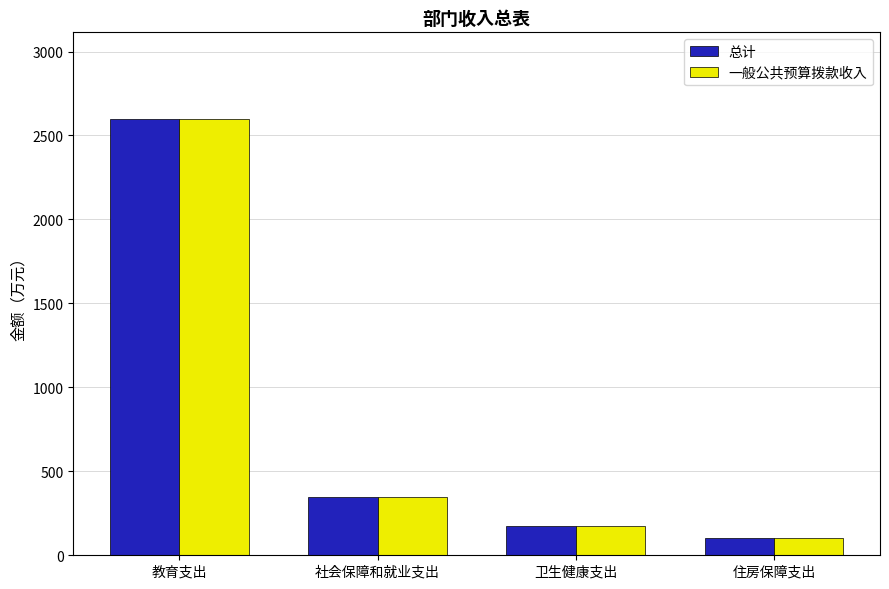

What is the difference between the second highest and minimum values in the 总计 series?

244.5